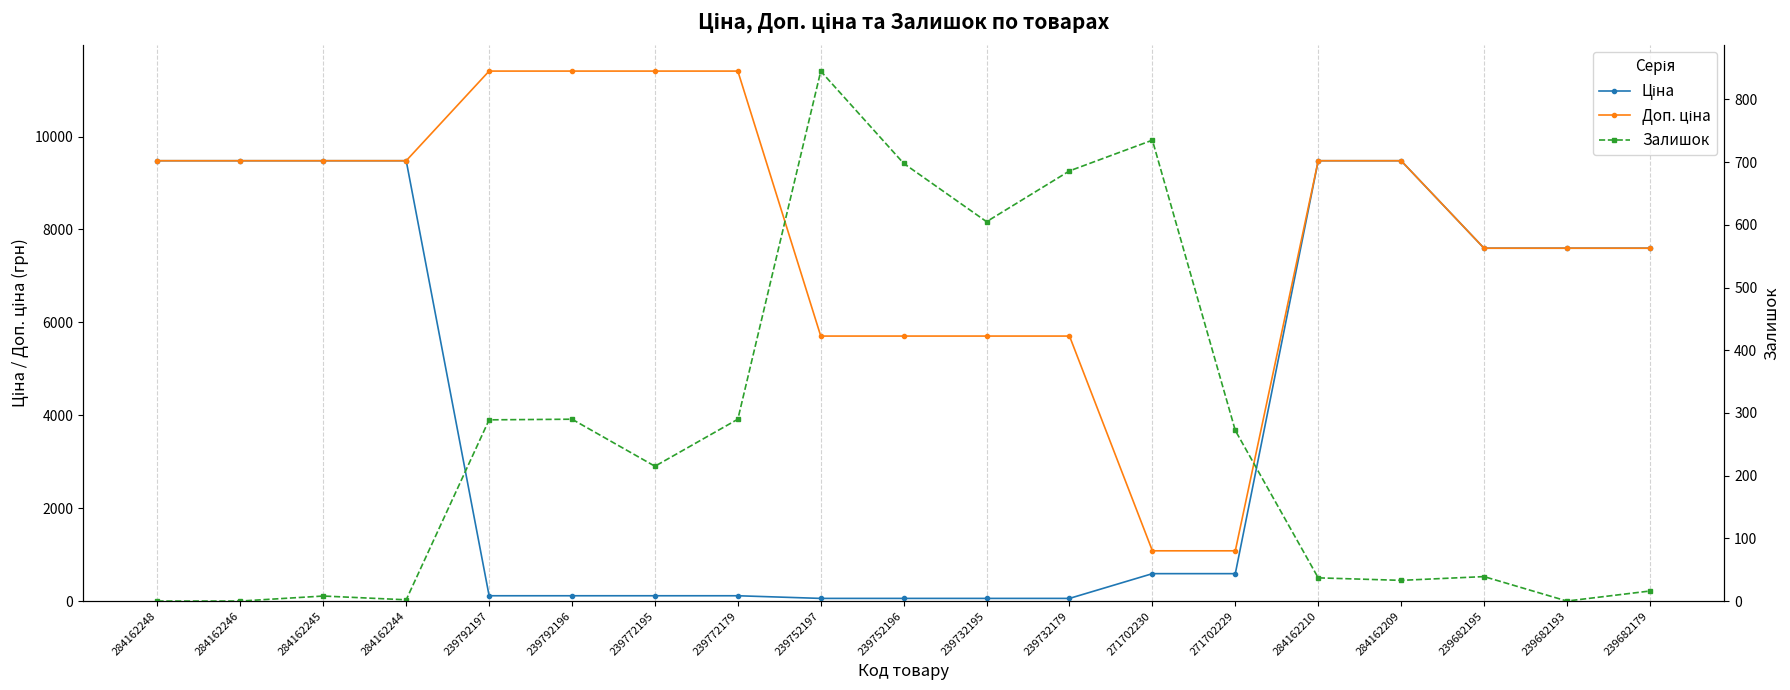

True or false: Доп. ціна has more than 0 interior local peaks.

False